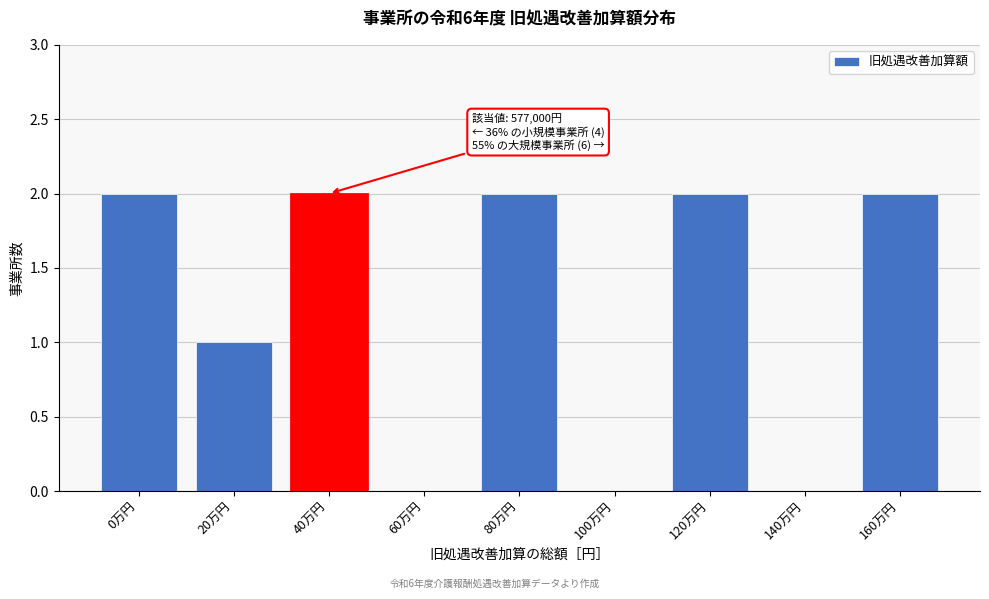

Reading left to right, list all the values displayed in this chart.

0万円=2	20万円=1	40万円=2	60万円=0	80万円=2	100万円=0	120万円=2	140万円=0	160万円=2